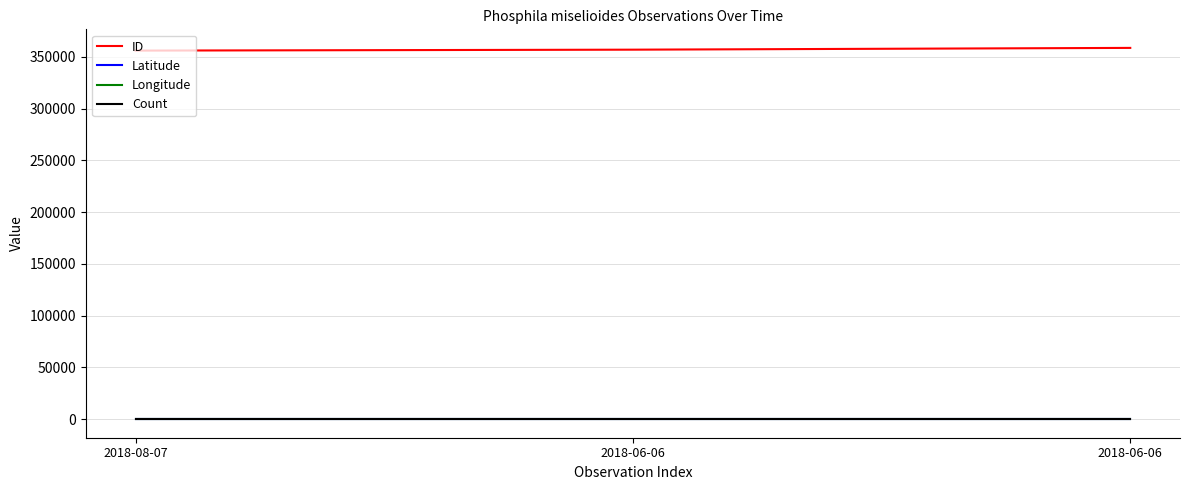

Does the chart have visible grid lines?

Yes